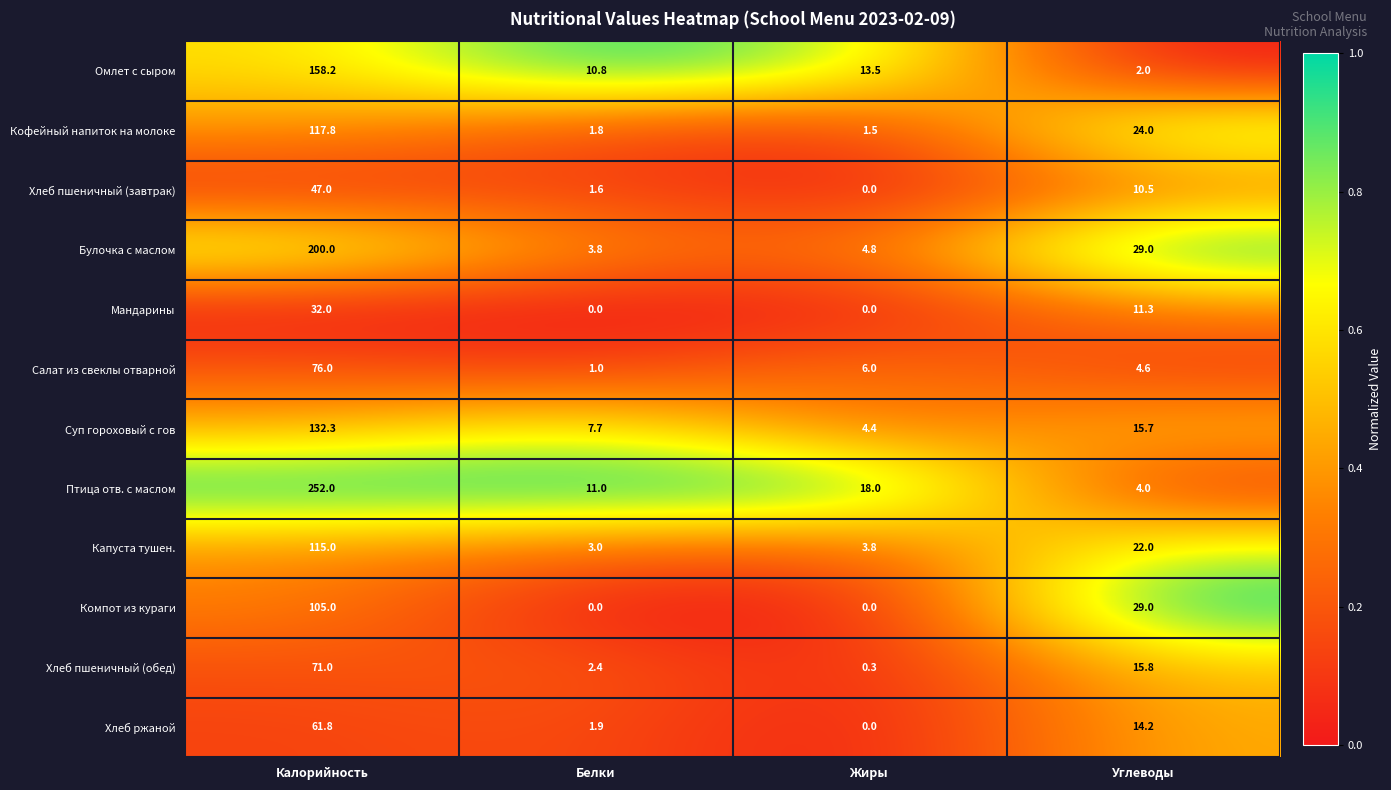

What is the difference between the Омлет с сыром values at Углеводы and Жиры?

11.5